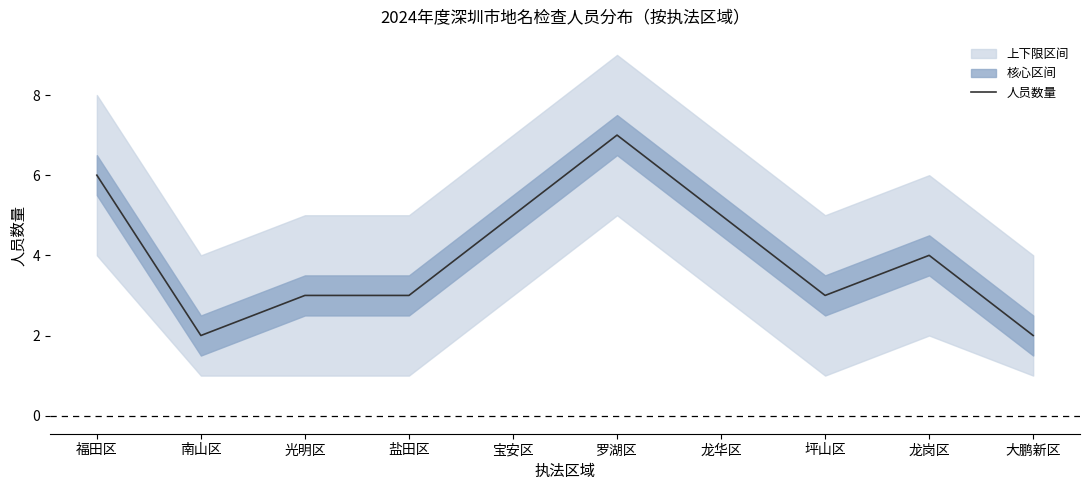

What is the average value?

4